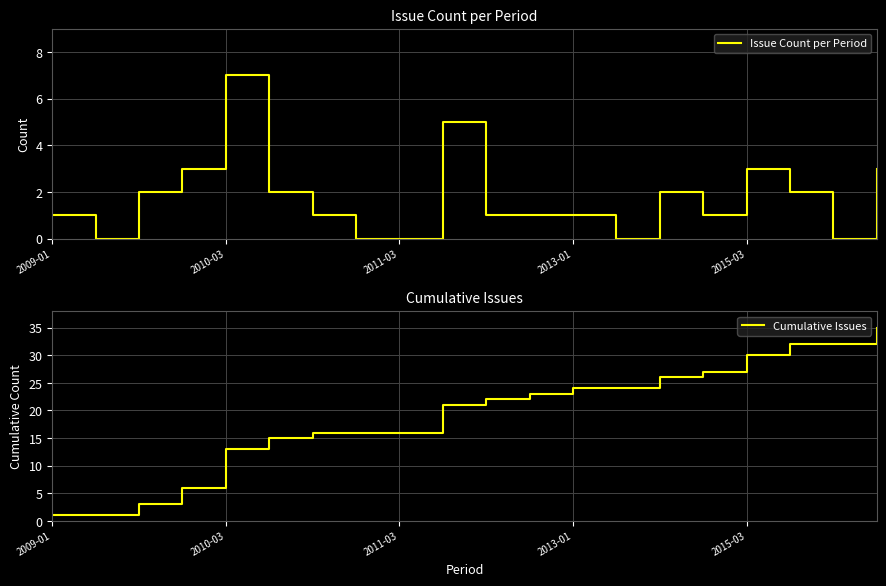

How many positive values does the Issue Count per Period series have?

15